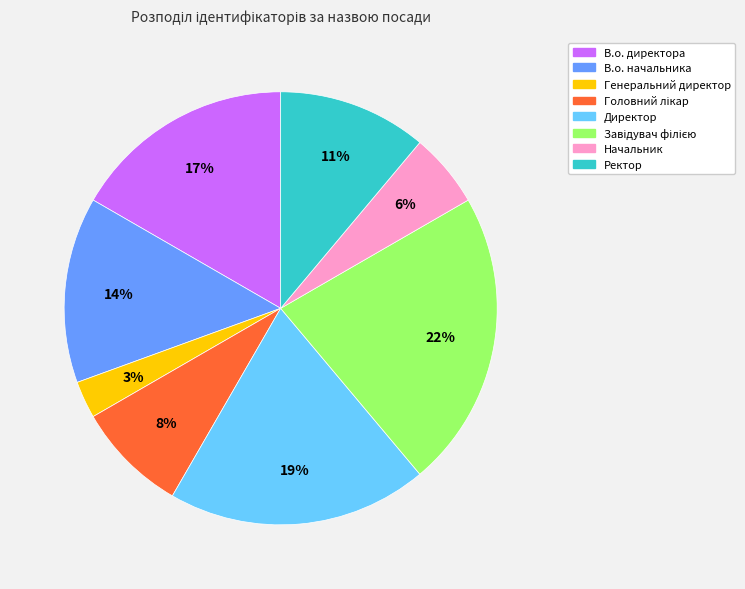

The Начальник slice represents 15% of the pie. True or false?

False